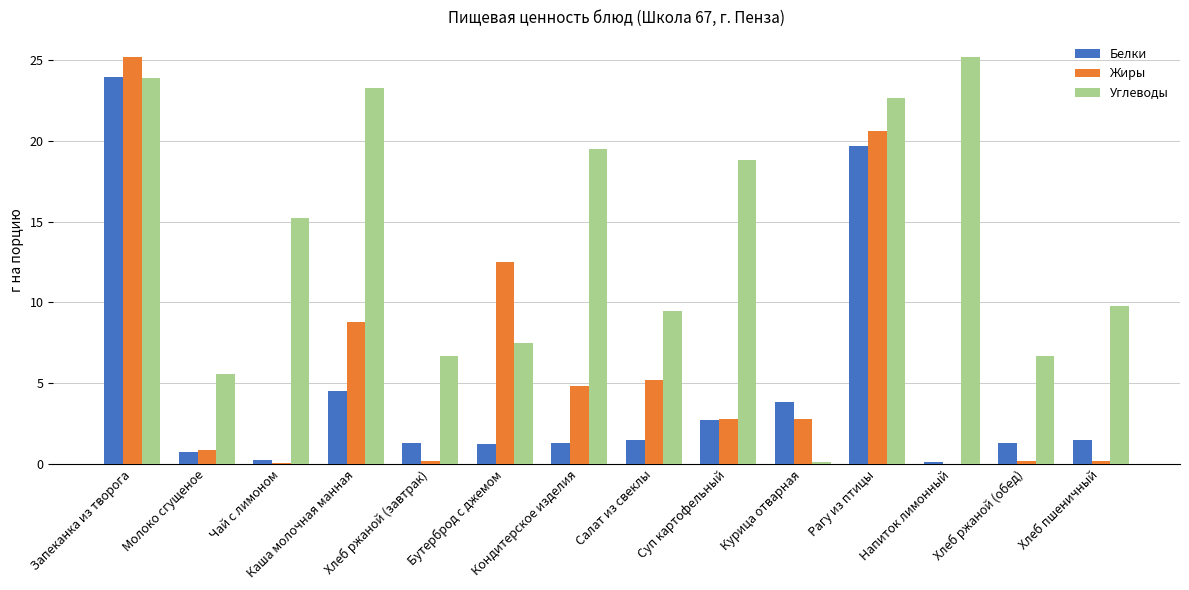

What is the highest value of the Углеводы series?

25.2